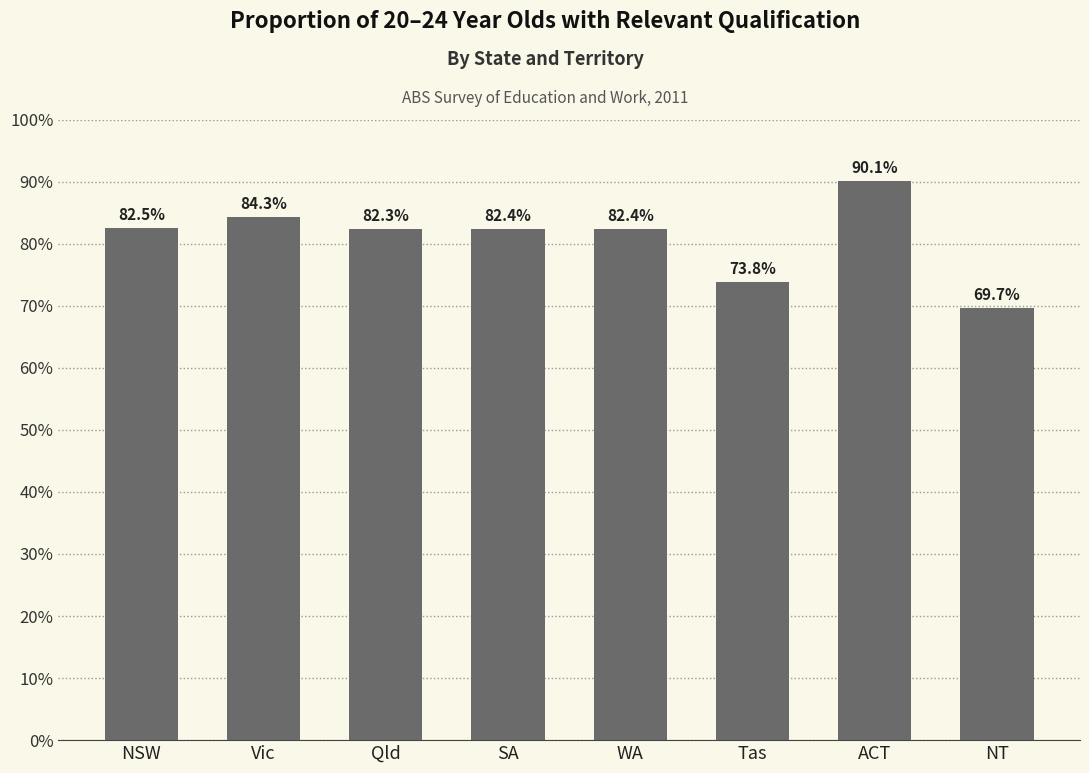

At which label is the value closest to 79?

Qld